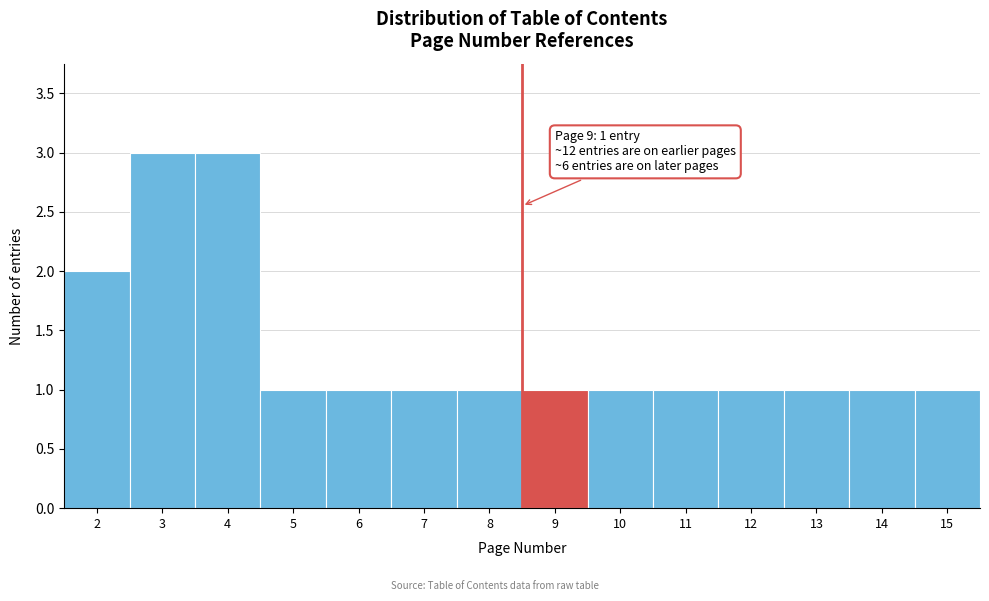

Reading right to left, what are all the values shown in this chart?

1	1	1	1	1	1	1	1	1	1	1	3	3	2